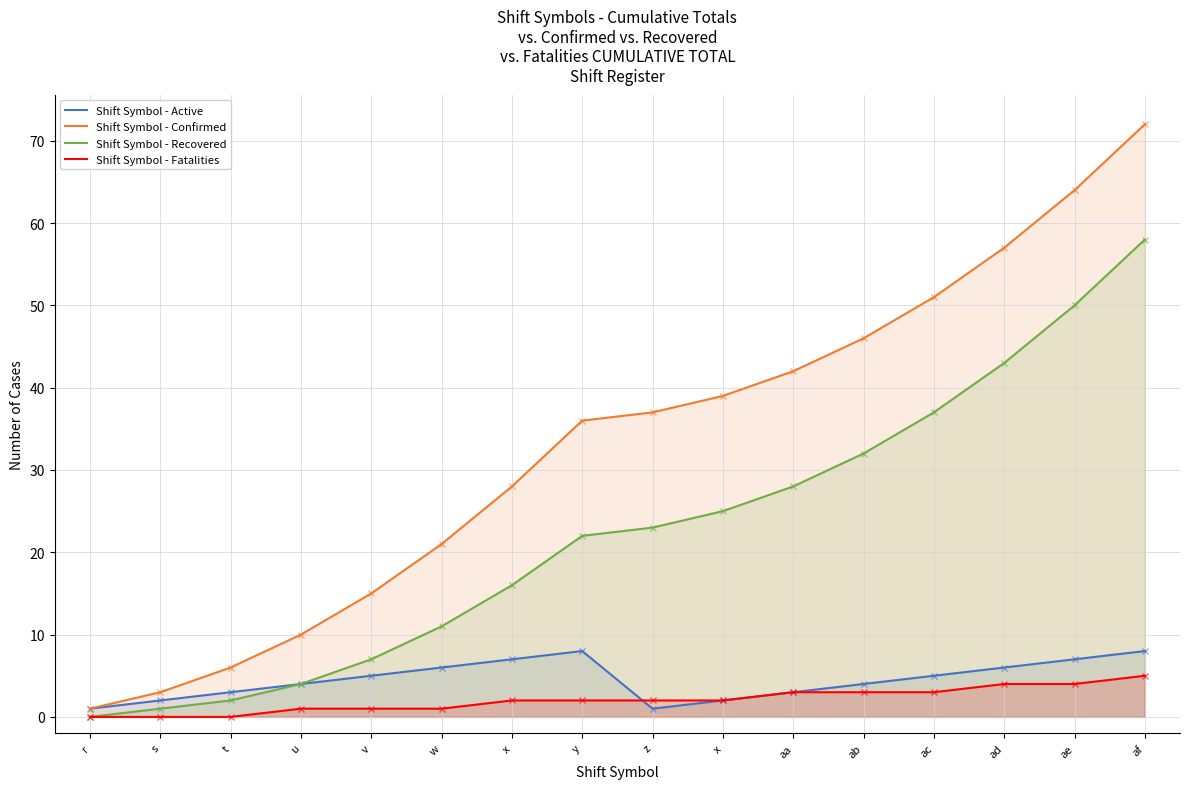

True or false: Shift Symbol - Active and Shift Symbol - Recovered intersect in this chart.

False